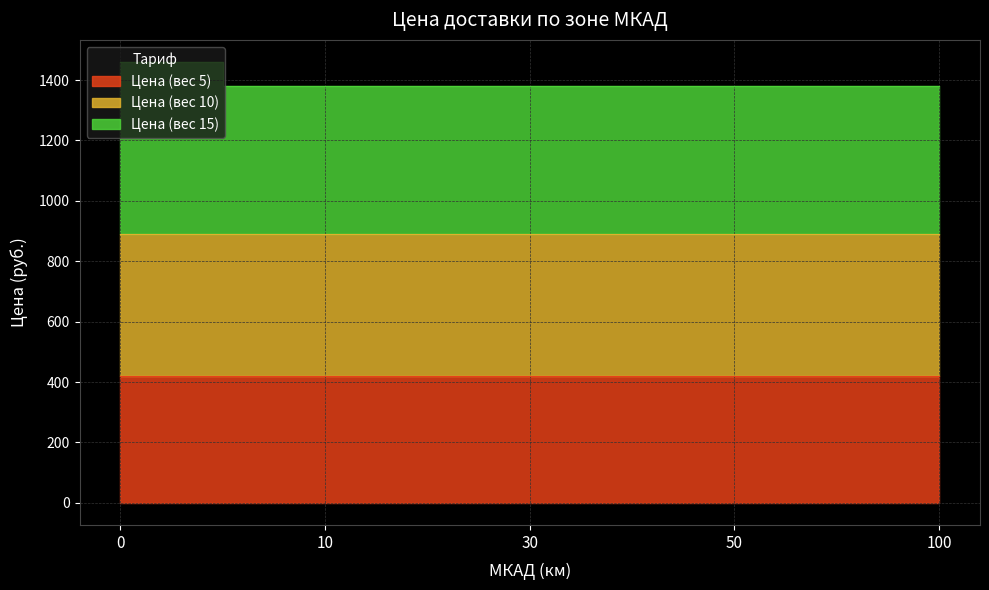

True or false: Цена (вес 15) and Эквайринг cross at least once.

False